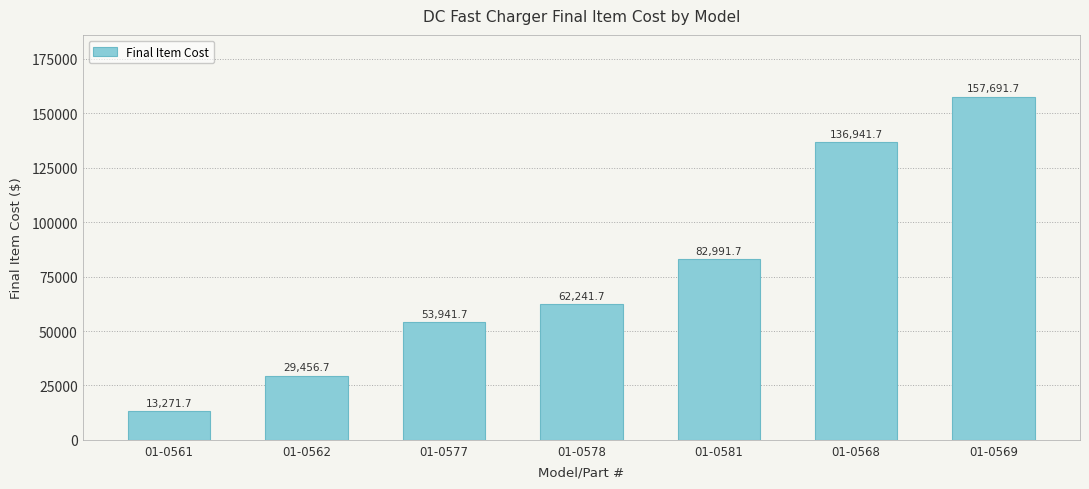

What is the sum of all values?

536536.9